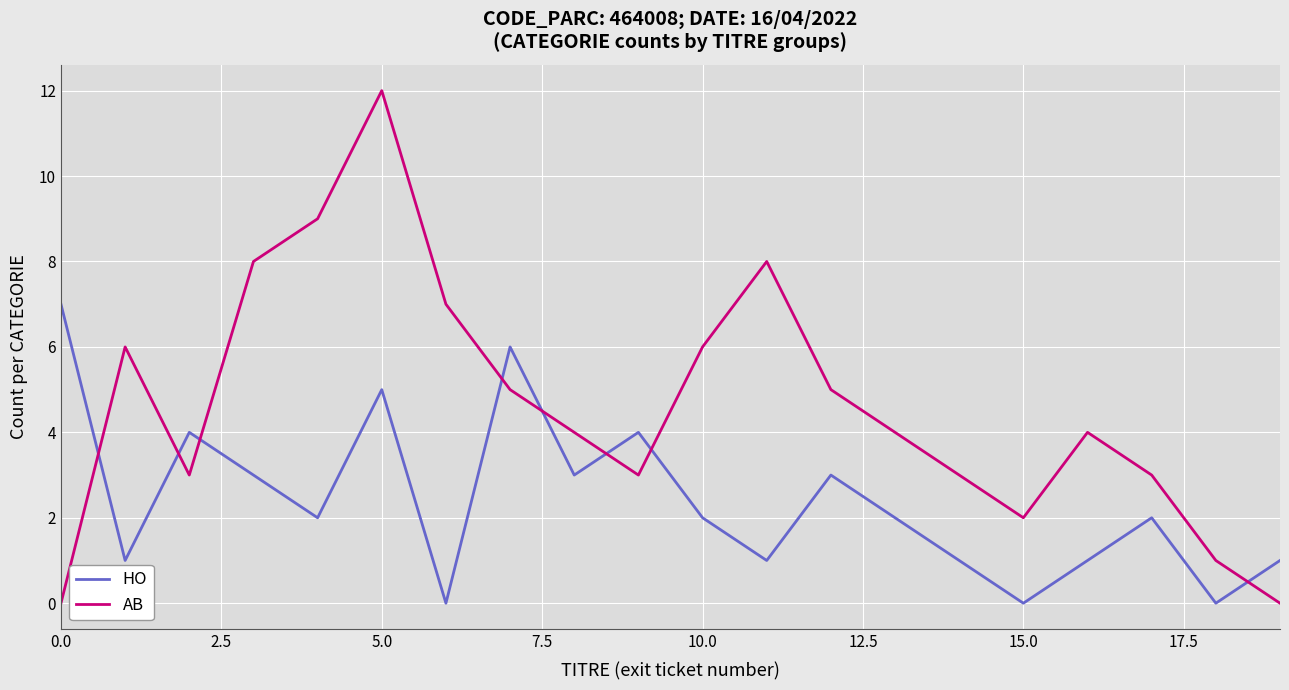

List the series in order of their overall mean, highest first.

AB, HO